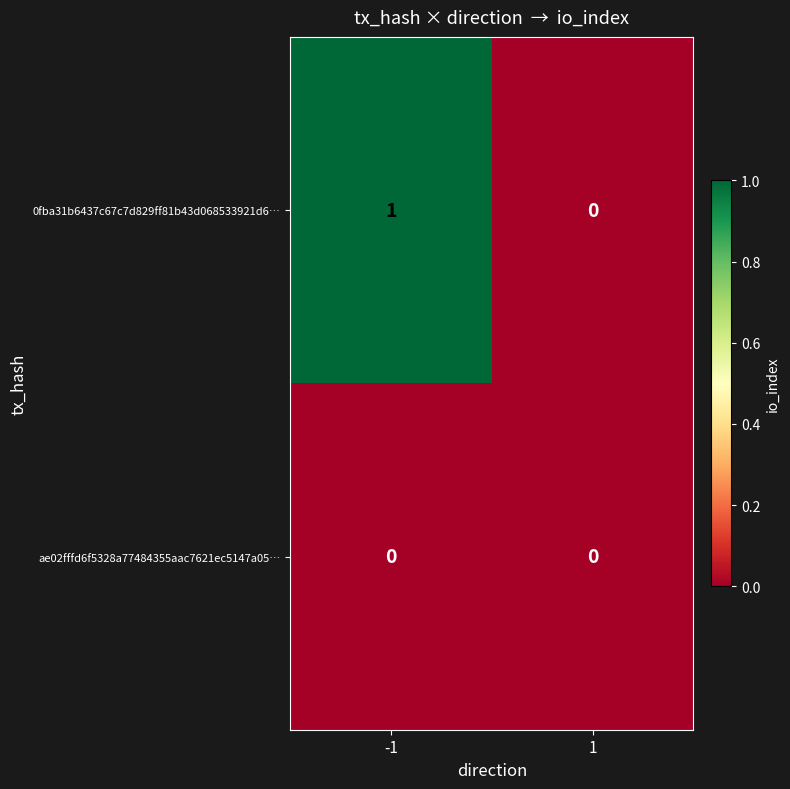

Reading right to left, list all the values displayed in this chart.

0fba31b6437c67c7d829ff81b43d068533921d6…: 0	1
ae02fffd6f5328a77484355aac7621ec5147a05…: 0	0